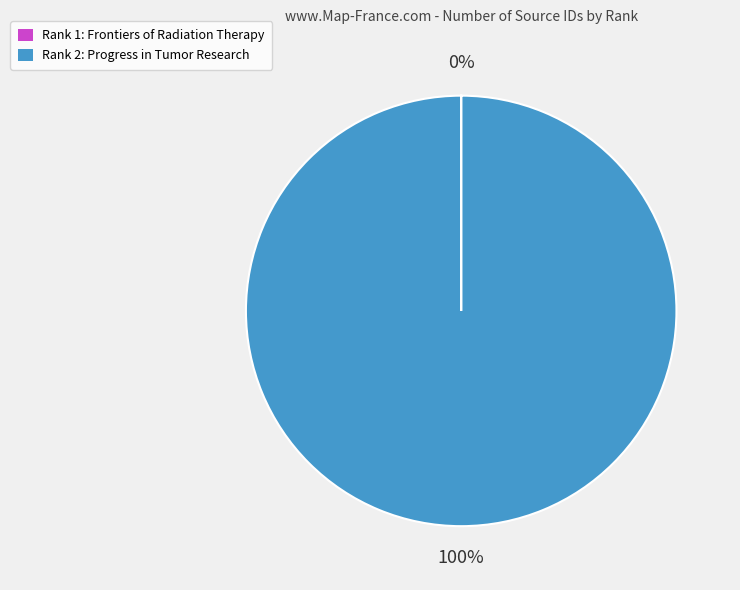

To the nearest percent, what is the average slice percentage?

50%